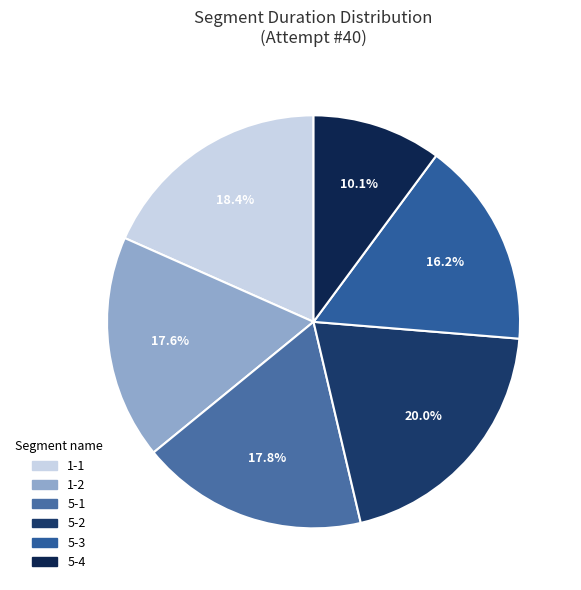

Approximately how many times larger is the value at 5-1 compared to 1-1?

1.0